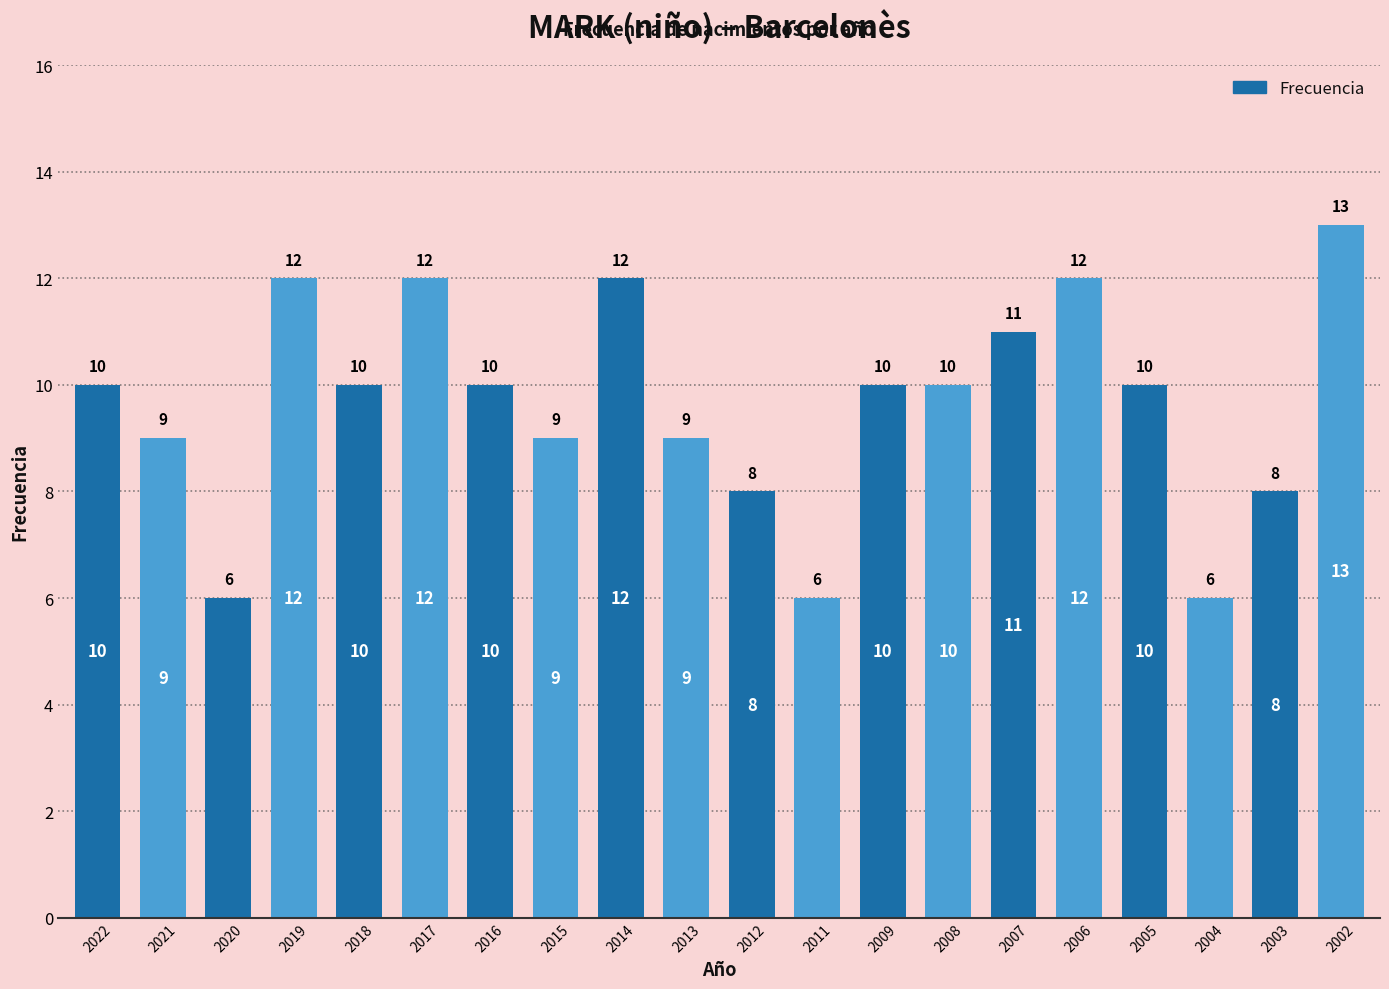

What is the change in value from 2021 to 2003?

-1